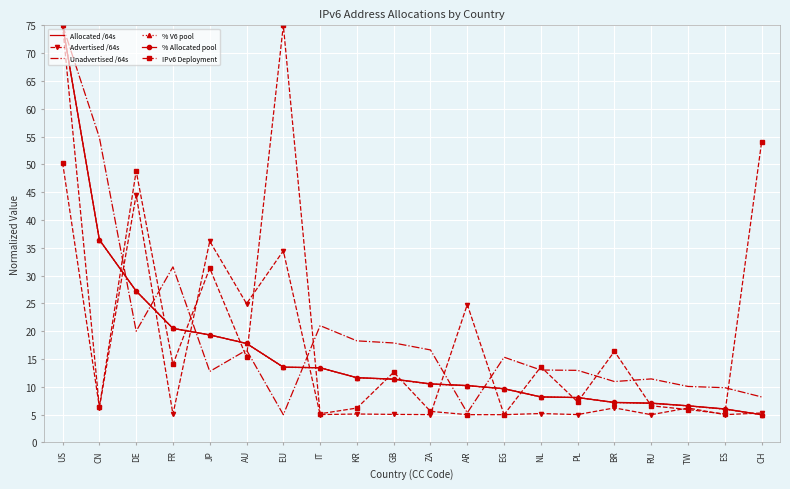

The Allocated /64s series shows 36.4 at CN. True or false?

True